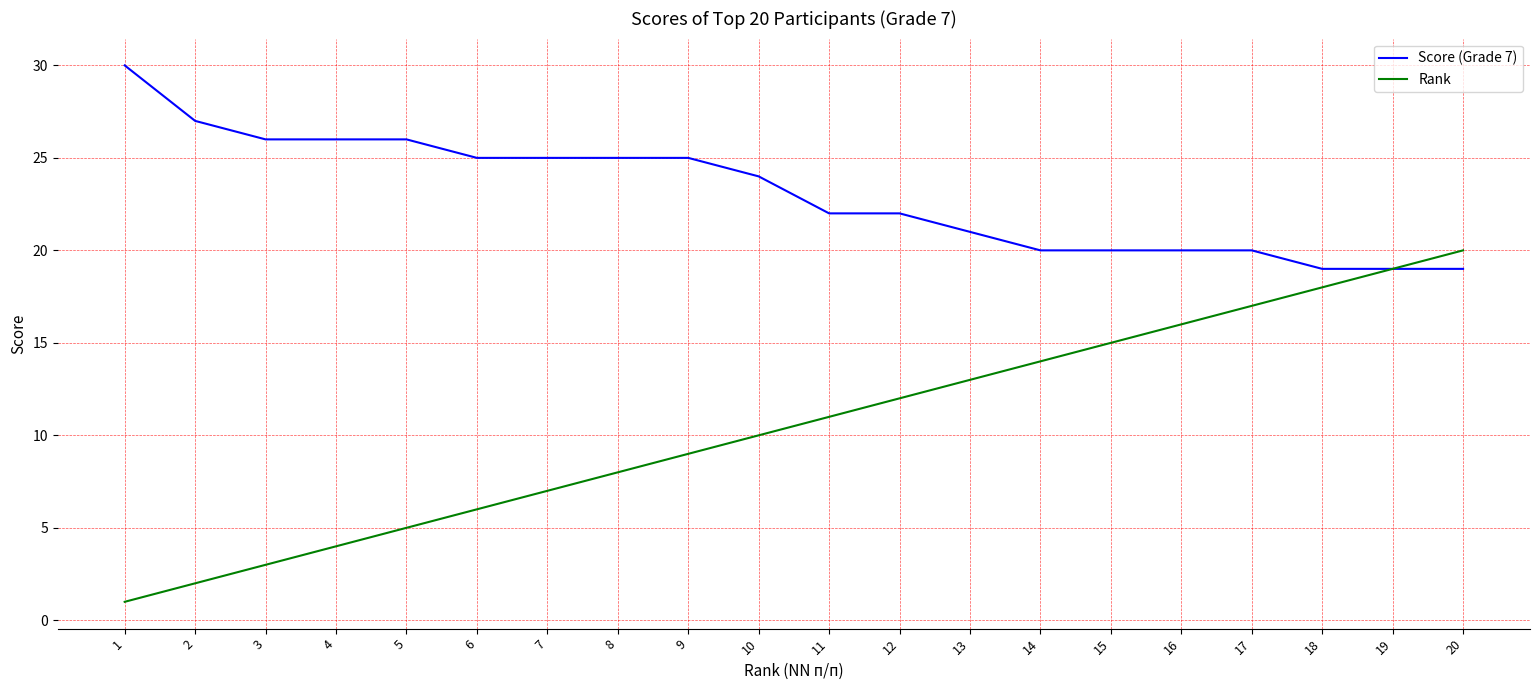

True or false: Score (Grade 7) has a value of 25 at 7.

True